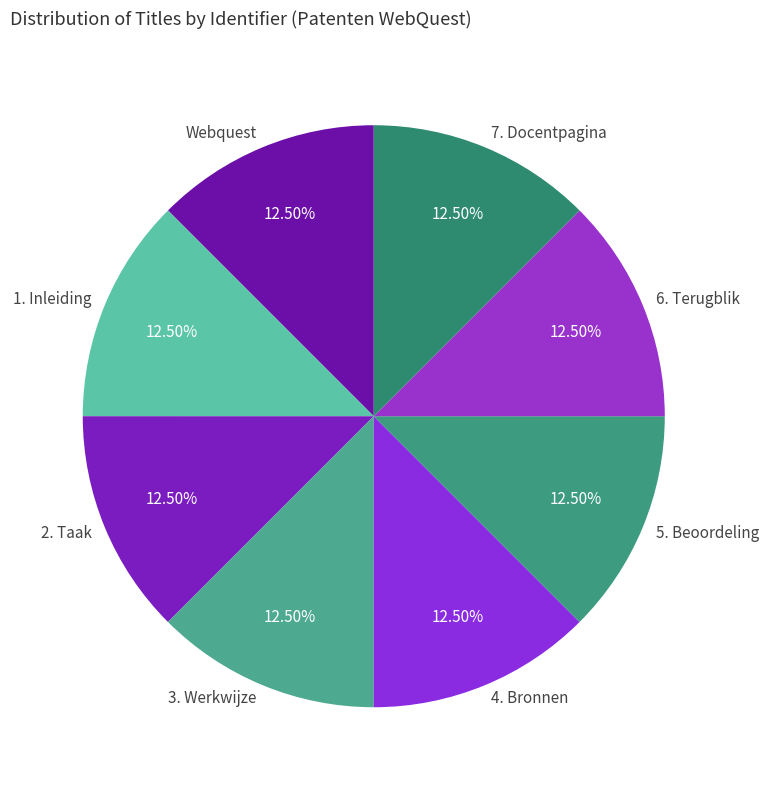

Does Webquest account for over 50% of the chart?

No